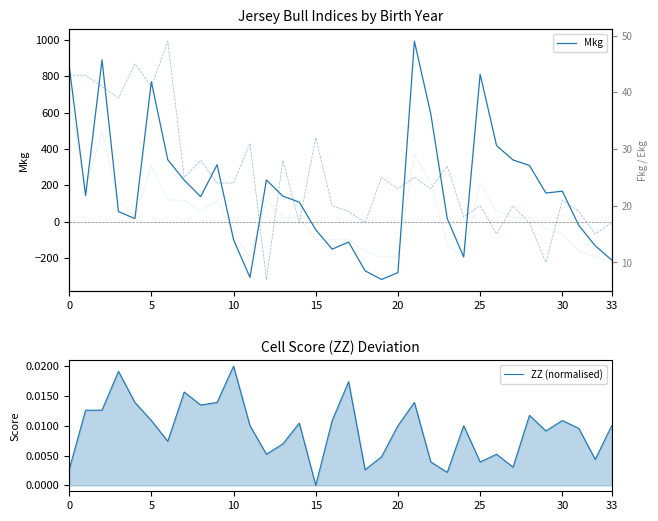

Between 8 and 11, which series saw the biggest shift?

Mkg